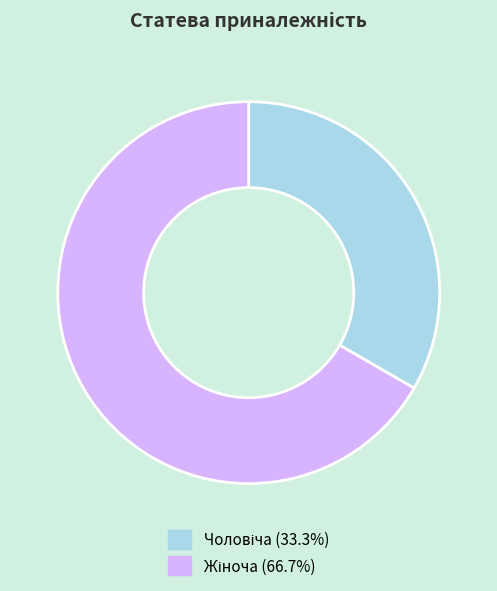

Is there a majority slice in this chart?

Yes